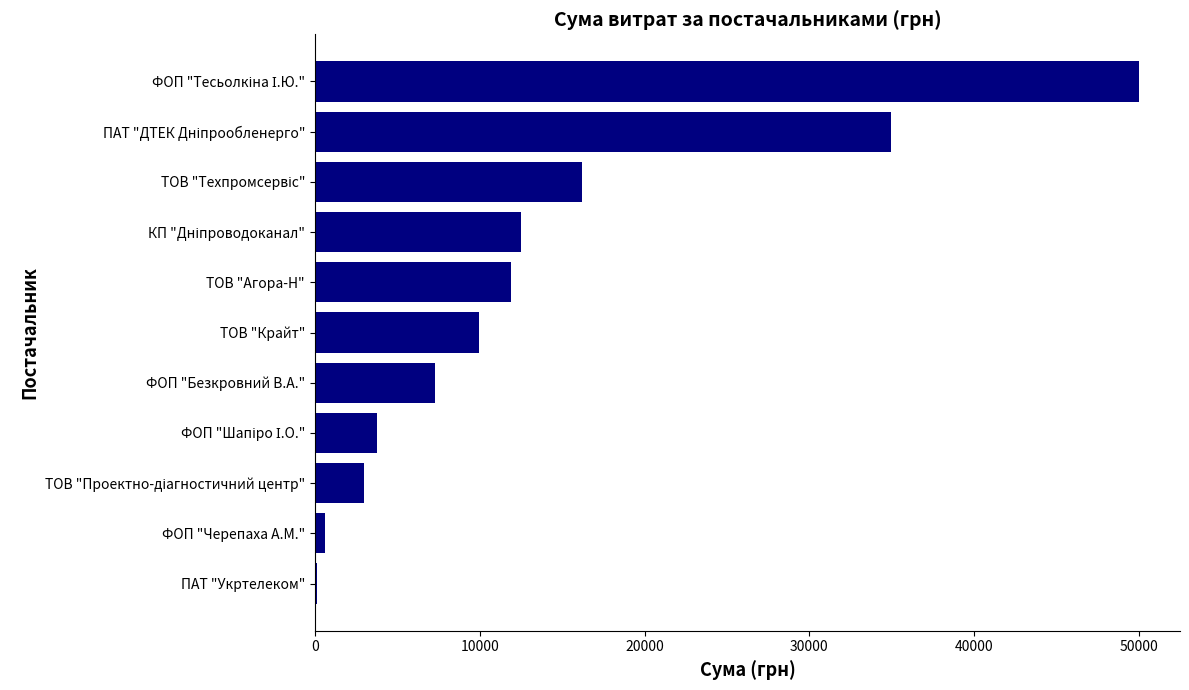

What is the maximum value shown in the chart?

49980.0